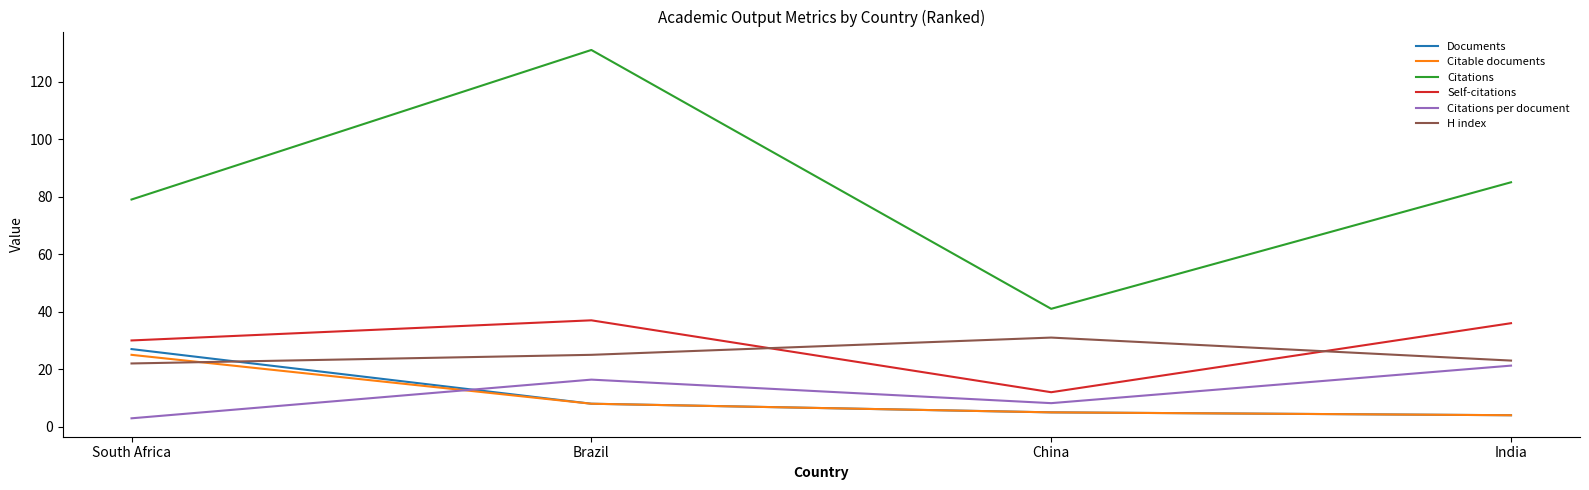

What is the minimum value for Citations per document?

2.9